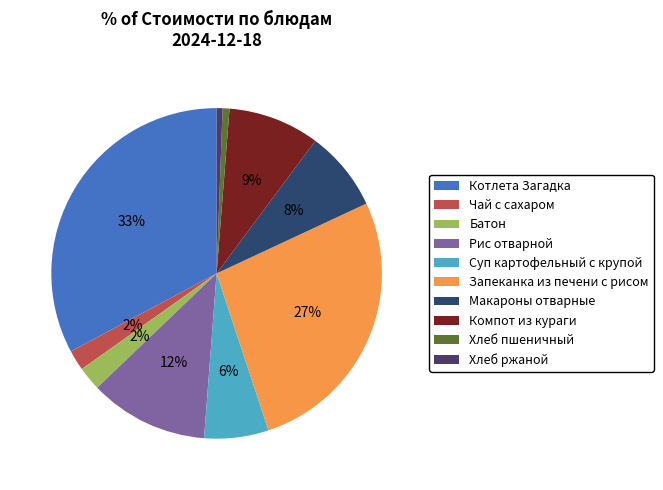

Approximately how many times larger is the value at Компот из кураги compared to Хлеб ржаной?

15.5